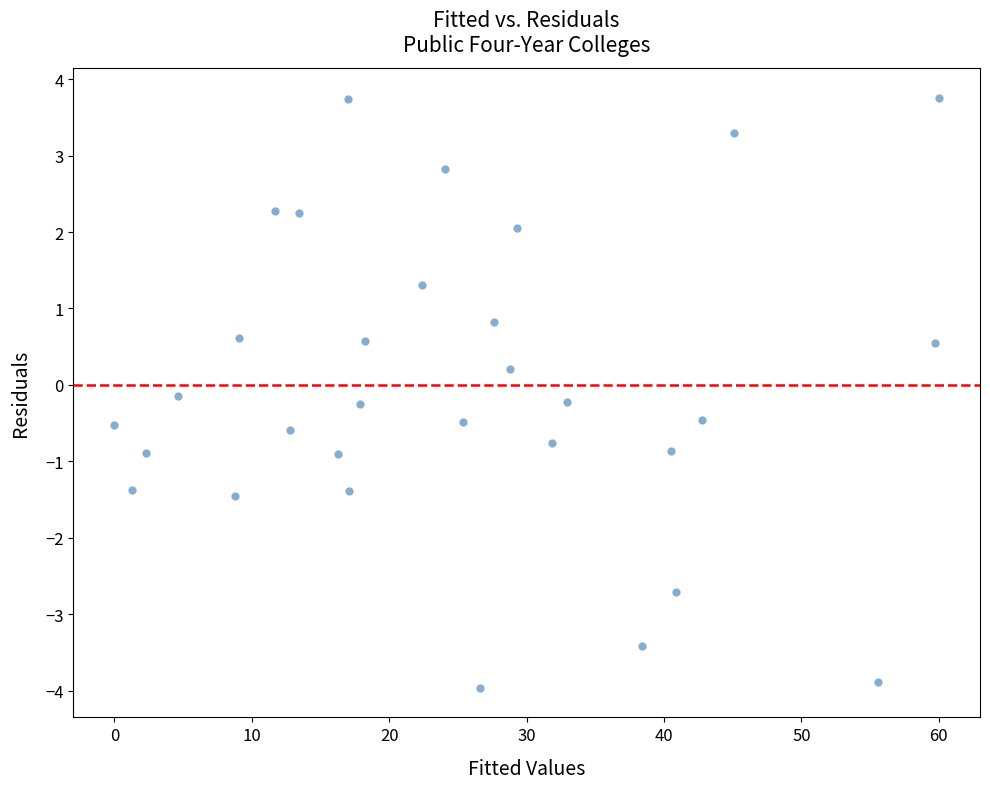

What is the range of X values (max minus min)?

60.0